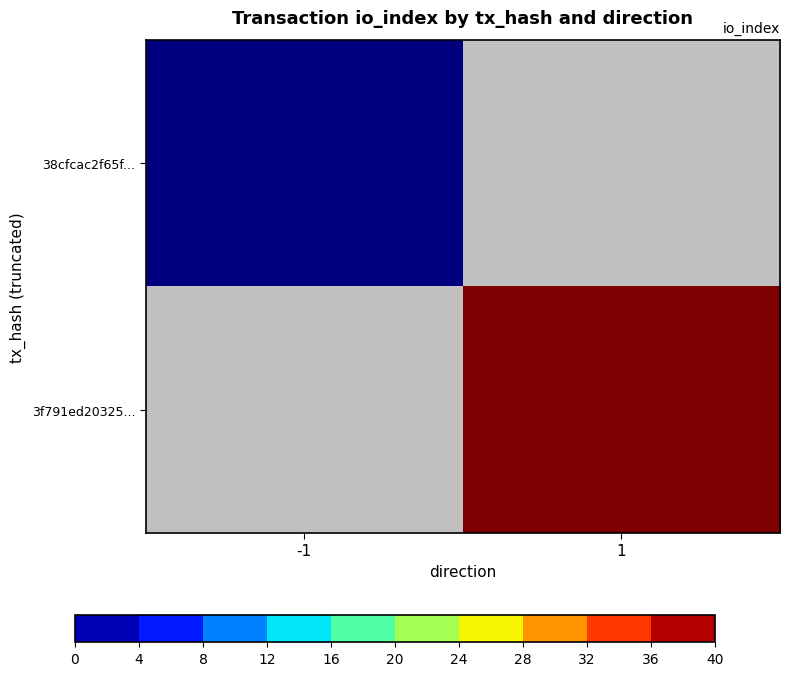

List the labels in order of 3f791ed20325... value, largest first.

-1, 1